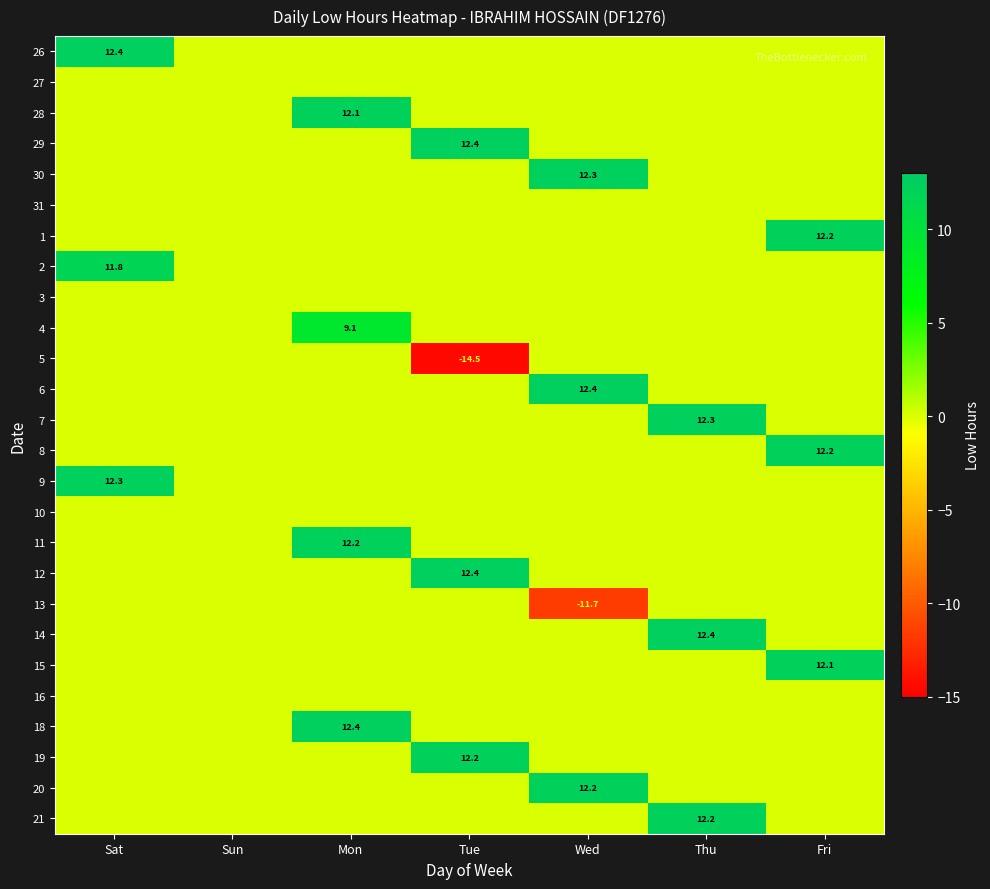

The 1 series shows 21.1 at Fri. True or false?

False